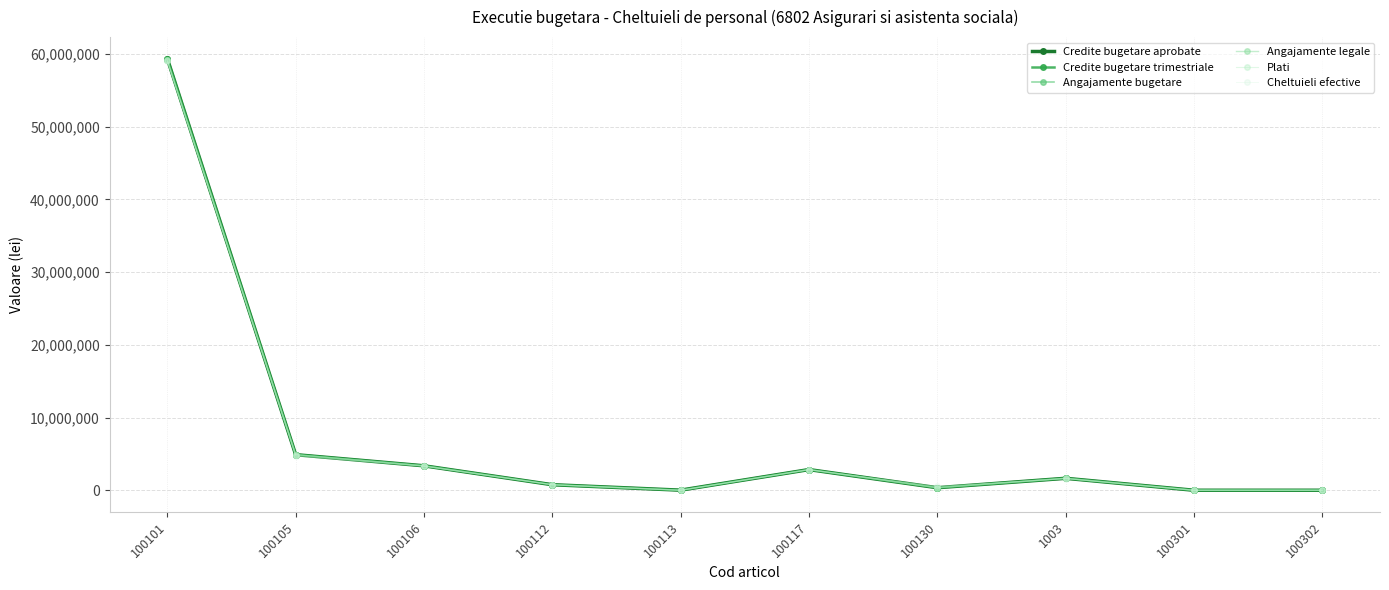

At which category is the sum across all series the highest?

100101